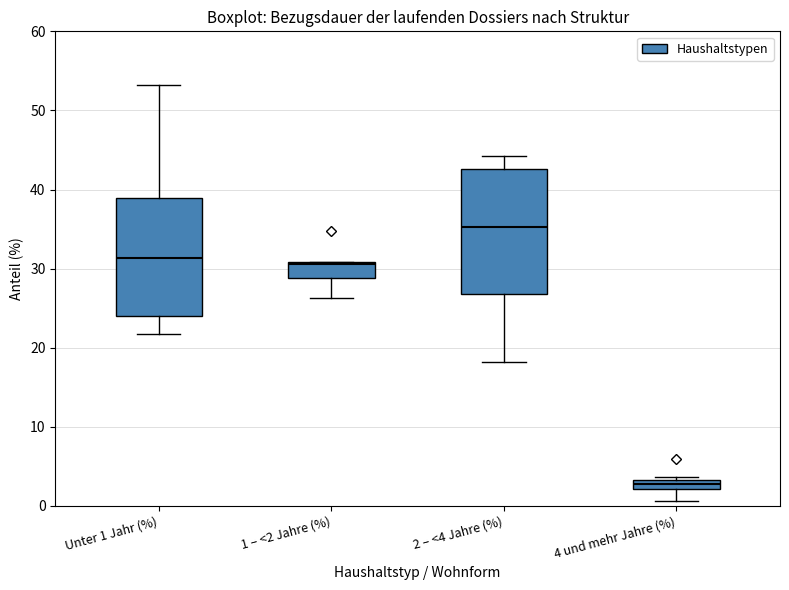

Which box's median line is the lowest?

4 und mehr Jahre (%)